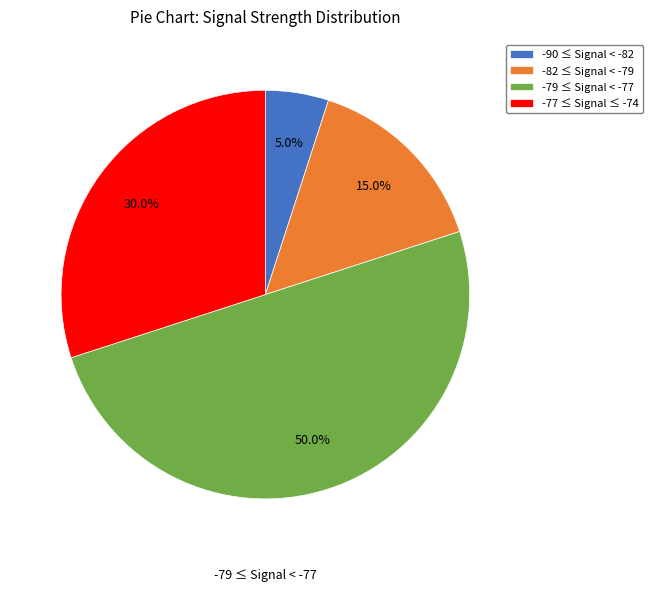

What is the largest slice in the pie chart?

-79 ≤ Signal < -77